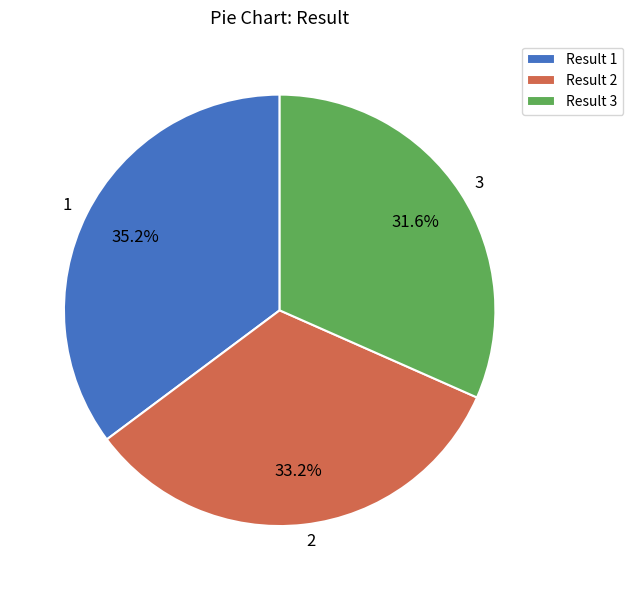

How many segments does this pie chart have?

3